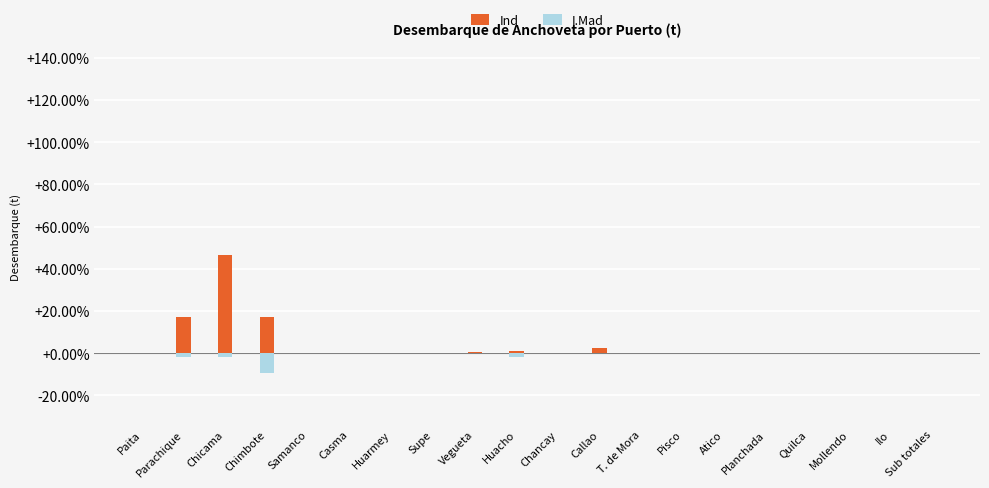

Reading right to left, list all the values displayed in this chart.

Ind: 0.0	0.0	0.0	0.0	0.0	0.0	0.0	0.0	2.6	0.2	1.1	0.4	0.0	0.0	0.0	0.0	17.4	46.5	17.0	0.0
I.Mad: 0.0	0.0	0.0	0.0	0.0	0.0	0.0	0.0	0.0	0.0	-1.6	-0.1	0.0	0.0	0.0	0.0	-9.6	-1.6	-1.9	0.0